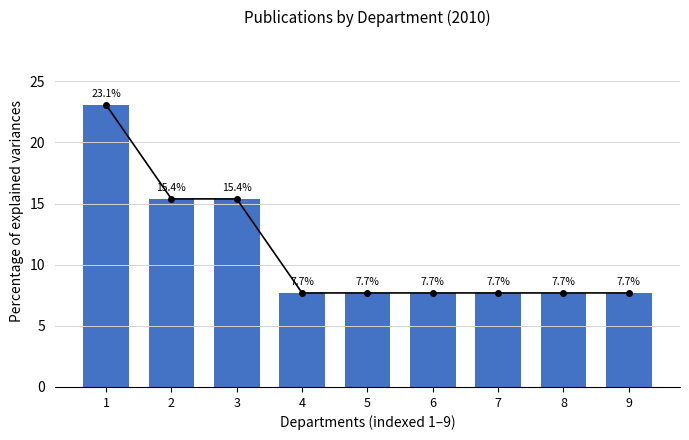

List the labels in order of value, smallest first.

4, 5, 6, 7, 8, 9, 2, 3, 1